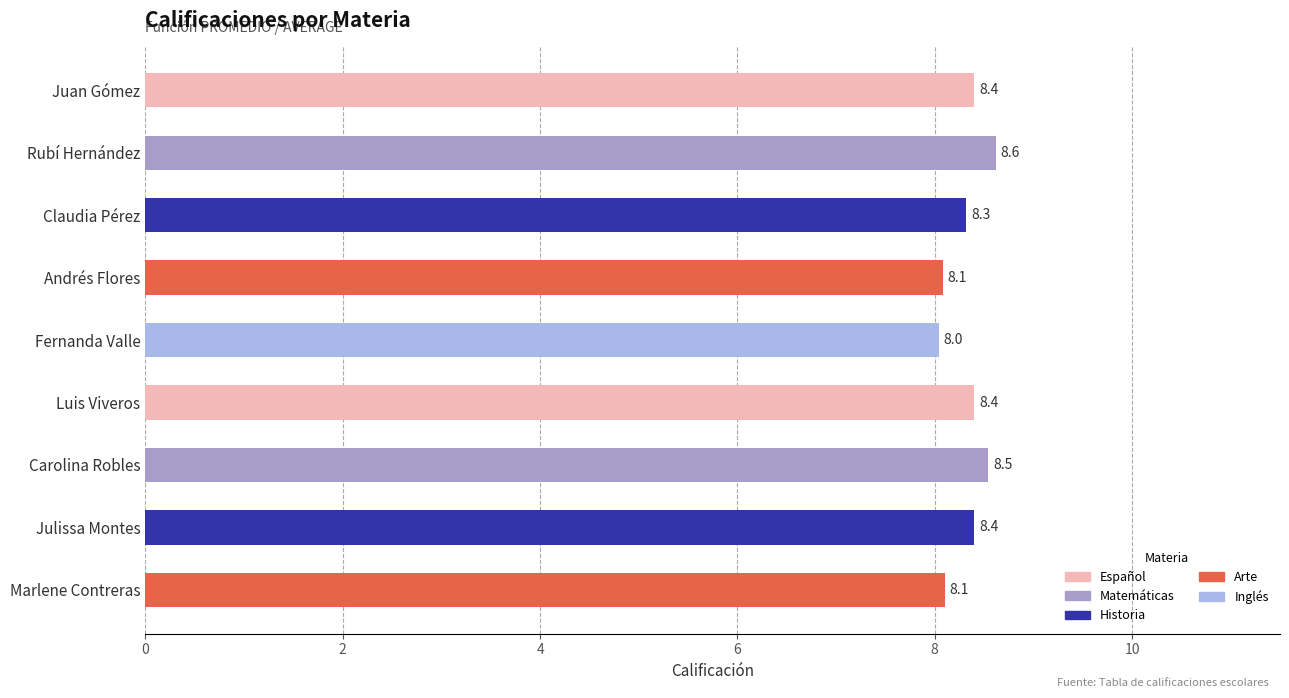

Which category has the lowest value across all series?

Fernanda Valle